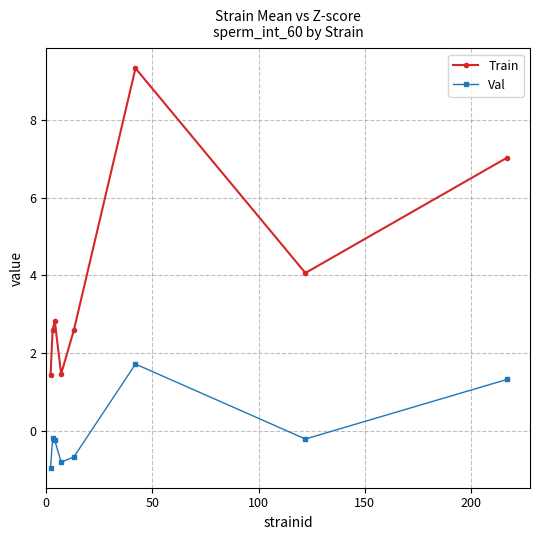

True or false: Val and Train cross at least once.

False